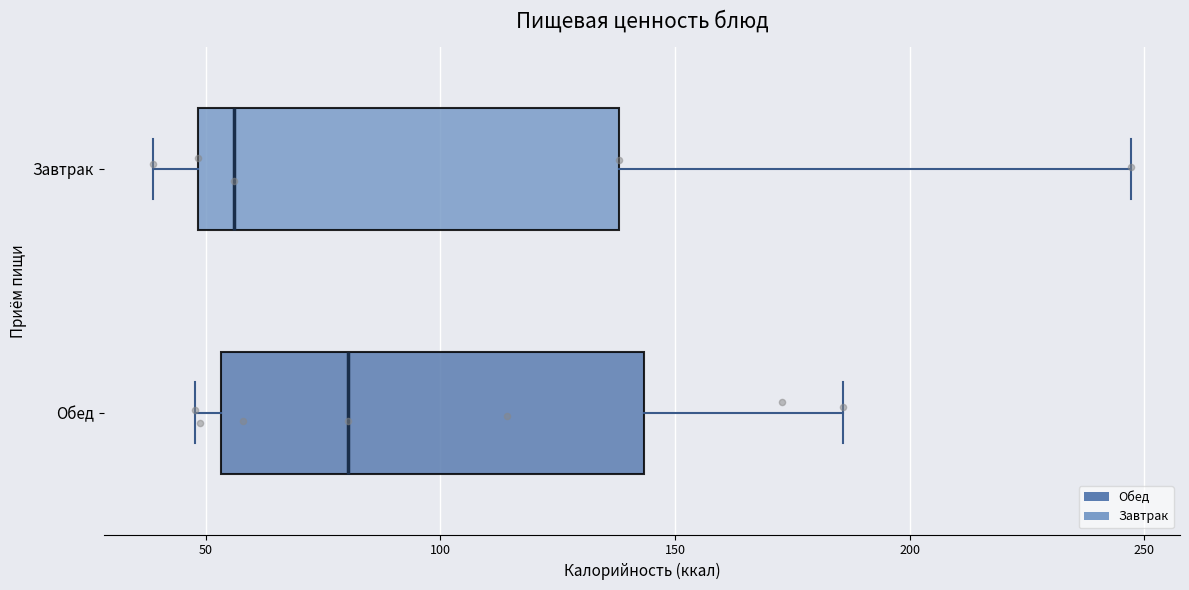

Which box has the furthest to the left median line?

Завтрак